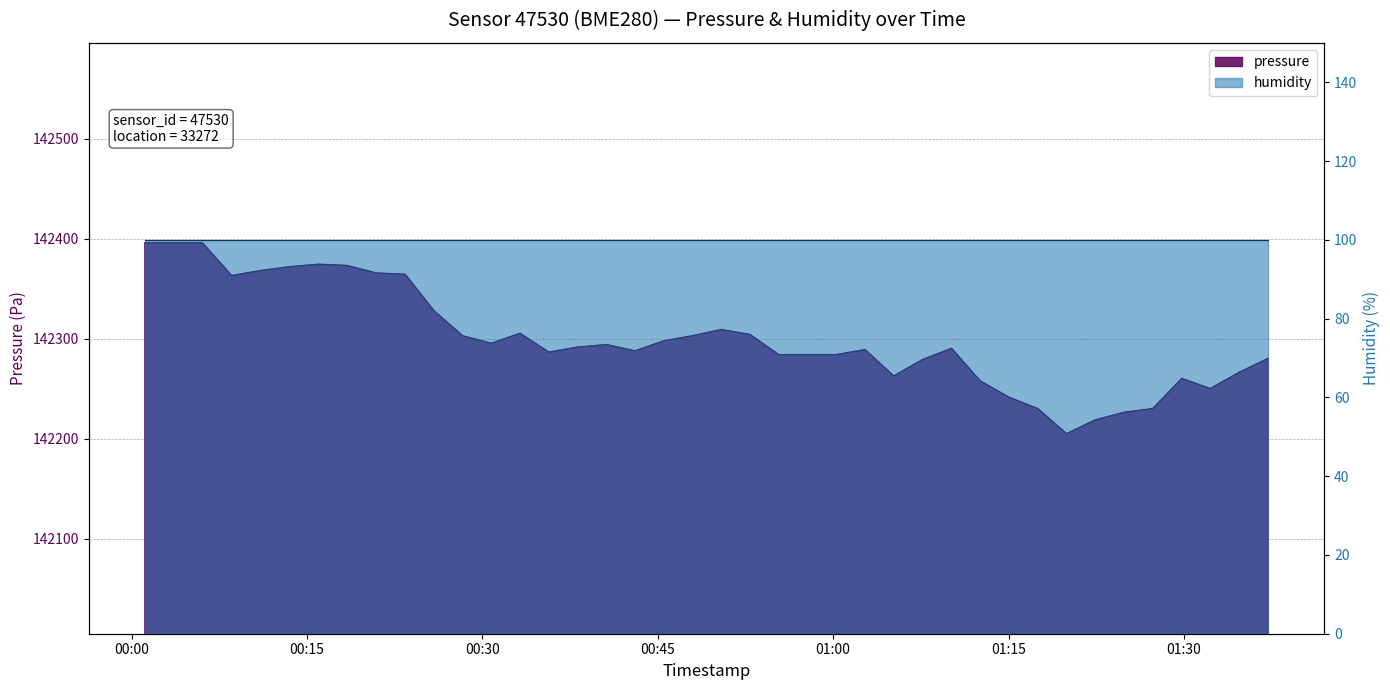

Rank the categories by value from lowest to highest.

2023-01-26T01:19:58, 2023-01-26T01:22:25, 2023-01-26T01:24:52, 2023-01-26T01:17:30, 2023-01-26T01:27:20, 2023-01-26T01:15:03, 2023-01-26T01:32:16, 2023-01-26T01:12:35, 2023-01-26T01:29:49, 2023-01-26T01:05:11, 2023-01-26T01:34:45, 2023-01-26T01:07:38, 2023-01-26T01:37:12, 2023-01-26T00:55:21, 2023-01-26T00:57:49, 2023-01-26T01:00:16, 2023-01-26T00:35:42, 2023-01-26T00:43:04, 2023-01-26T01:02:44, 2023-01-26T01:10:08, 2023-01-26T00:38:09, 2023-01-26T00:40:37, 2023-01-26T00:30:46, 2023-01-26T00:45:31, 2023-01-26T00:28:19, 2023-01-26T00:47:58, 2023-01-26T00:52:54, 2023-01-26T00:33:13, 2023-01-26T00:50:26, 2023-01-26T00:25:52, 2023-01-26T00:08:34, 2023-01-26T00:23:24, 2023-01-26T00:20:57, 2023-01-26T00:11:03, 2023-01-26T00:13:30, 2023-01-26T00:18:26, 2023-01-26T00:15:58, 2023-01-26T00:01:08, 2023-01-26T00:03:36, 2023-01-26T00:06:04